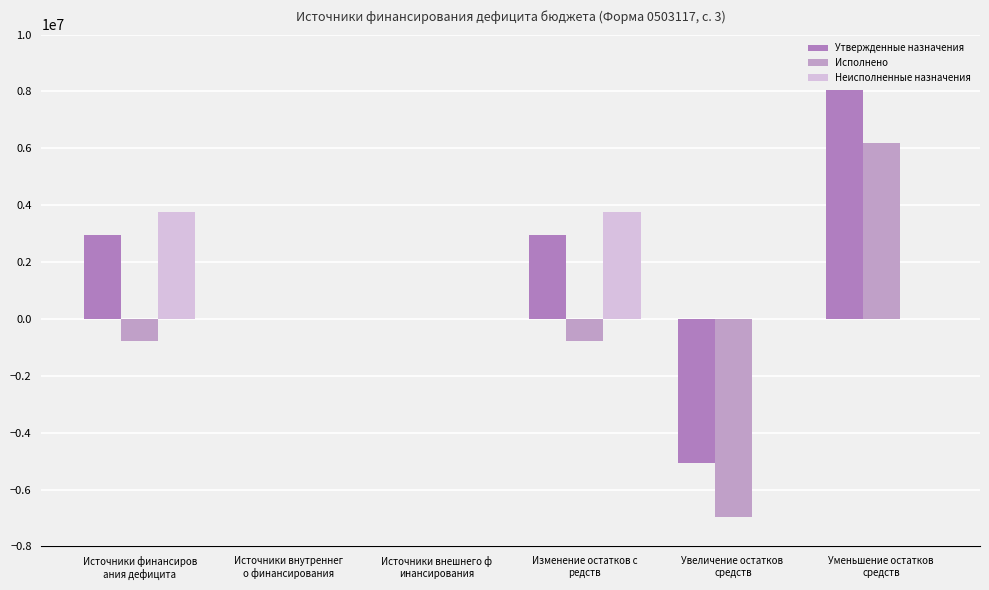

What is the spread (max minus min) of values at Уменьшение остатков 
средств?

8042977.4